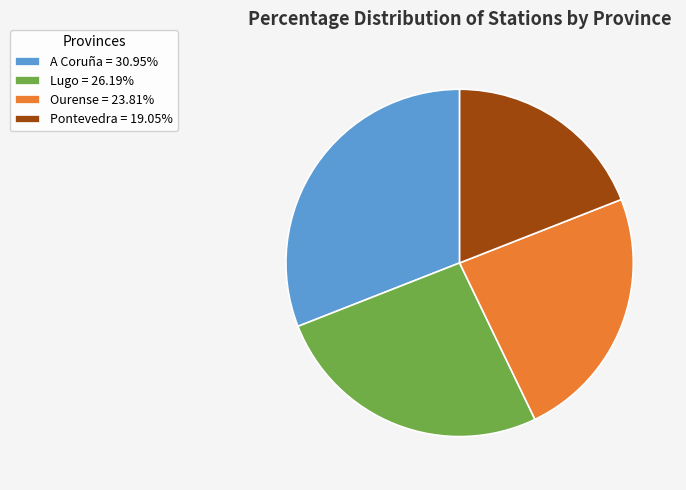

True or false: Lugo accounts for 26% of the total.

True